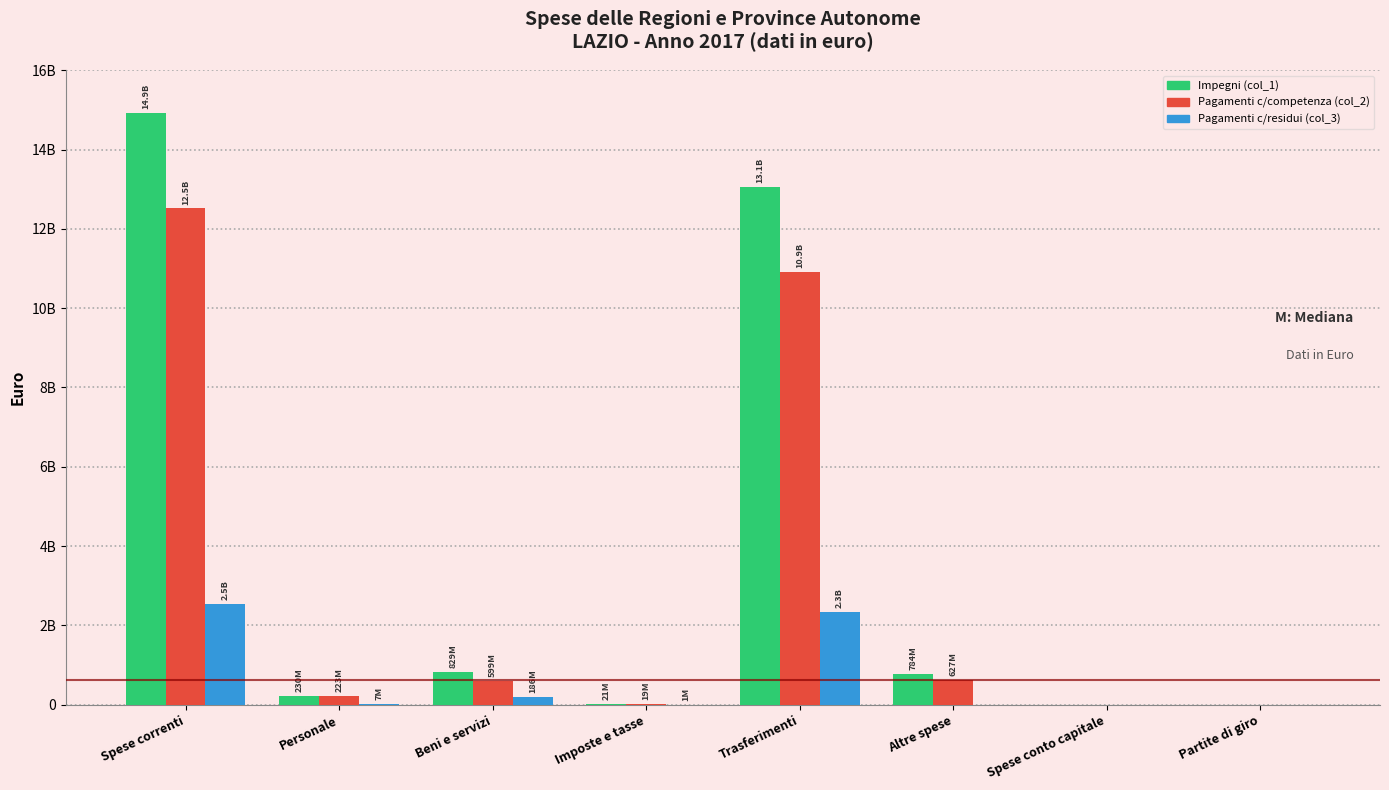

What are all the series names shown in the legend?

Impegni (col_1), Pagamenti c/competenza (col_2), Pagamenti c/residui (col_3)